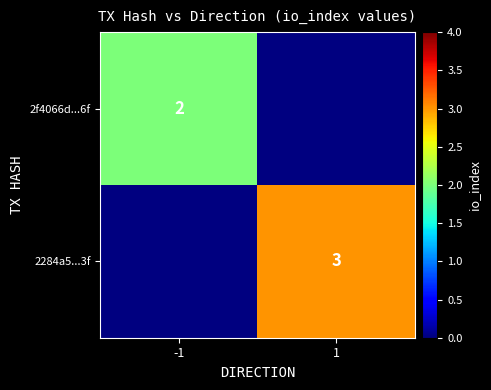

Is it true that 2f4066d...6f equals 1 at -1?

False